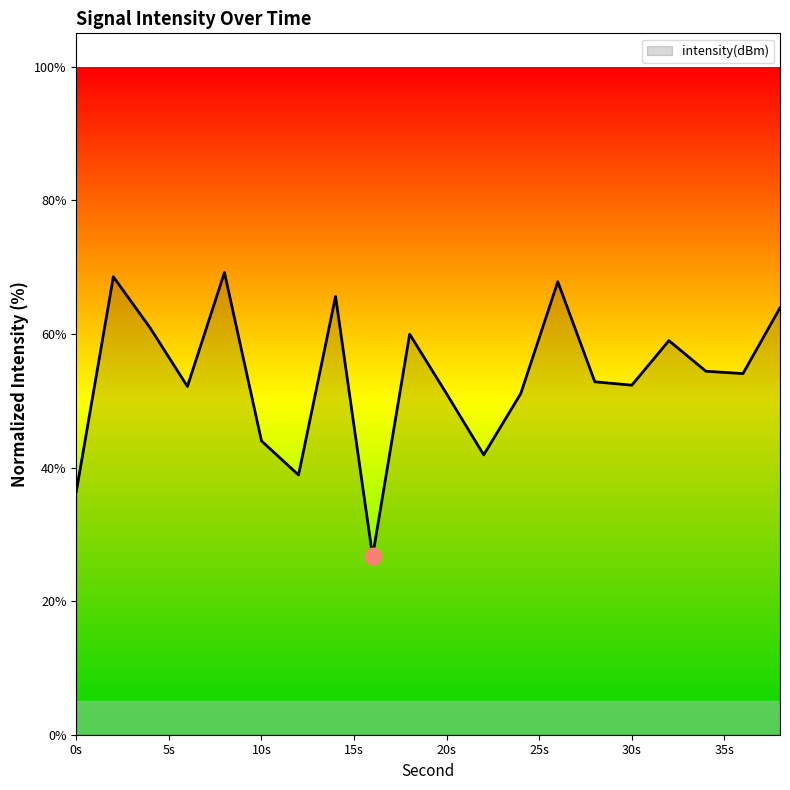

What is the greatest value displayed?

69.2